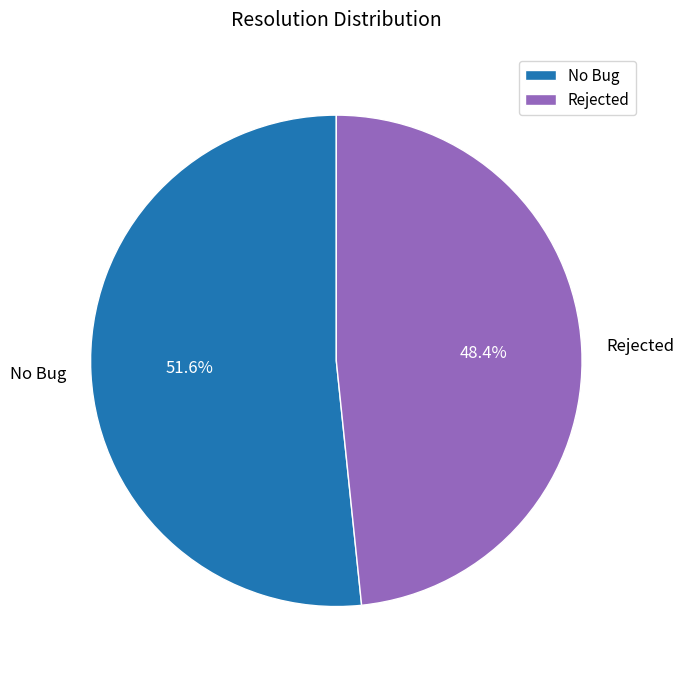

The No Bug slice represents 7% of the pie. True or false?

False